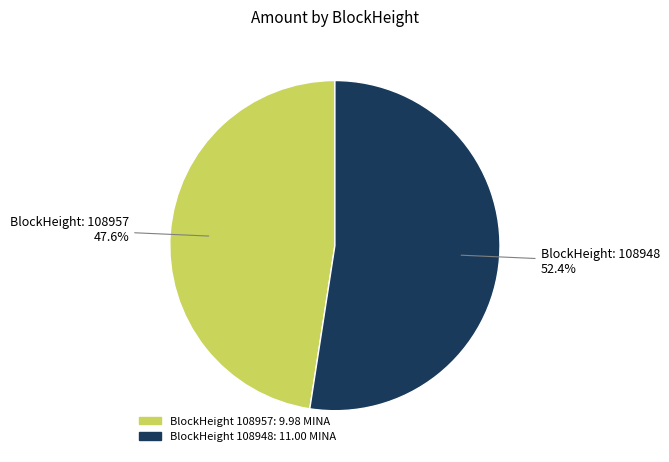

Is there any slice that represents more than half of the pie?

Yes